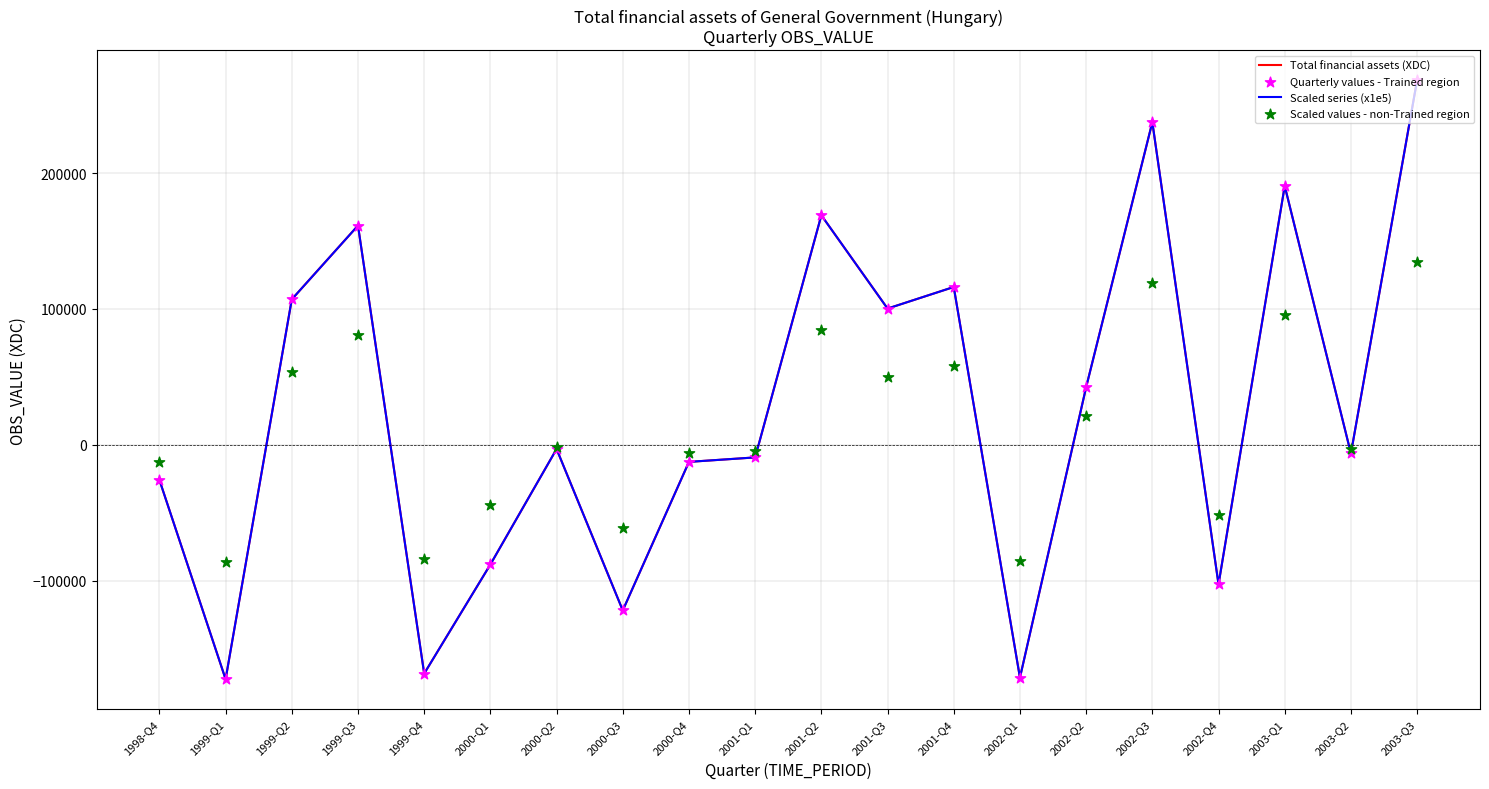

What is the total value across all series at 2000-Q3?

-426825.0